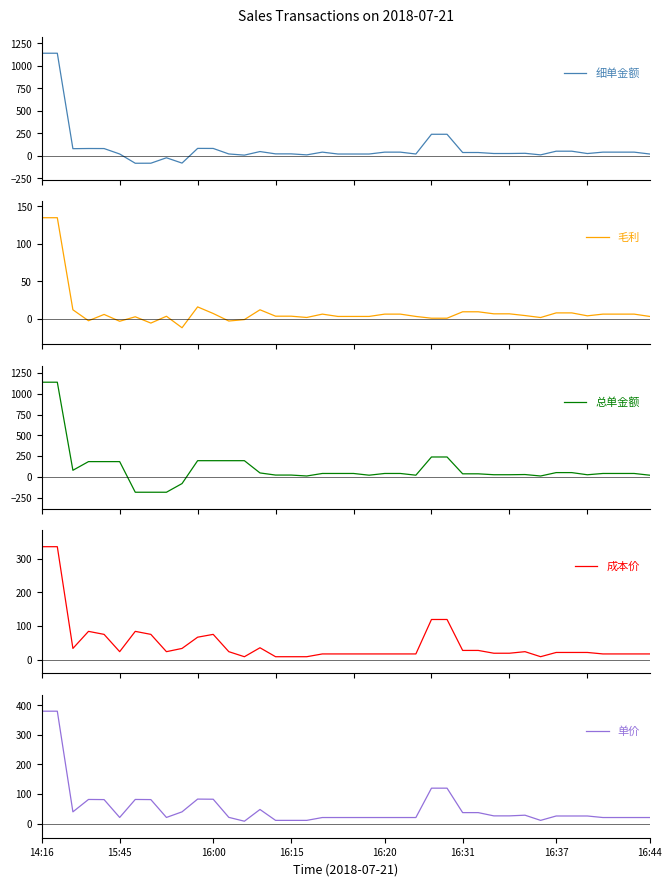

What is the minimum value for 细单金额?

-81.8